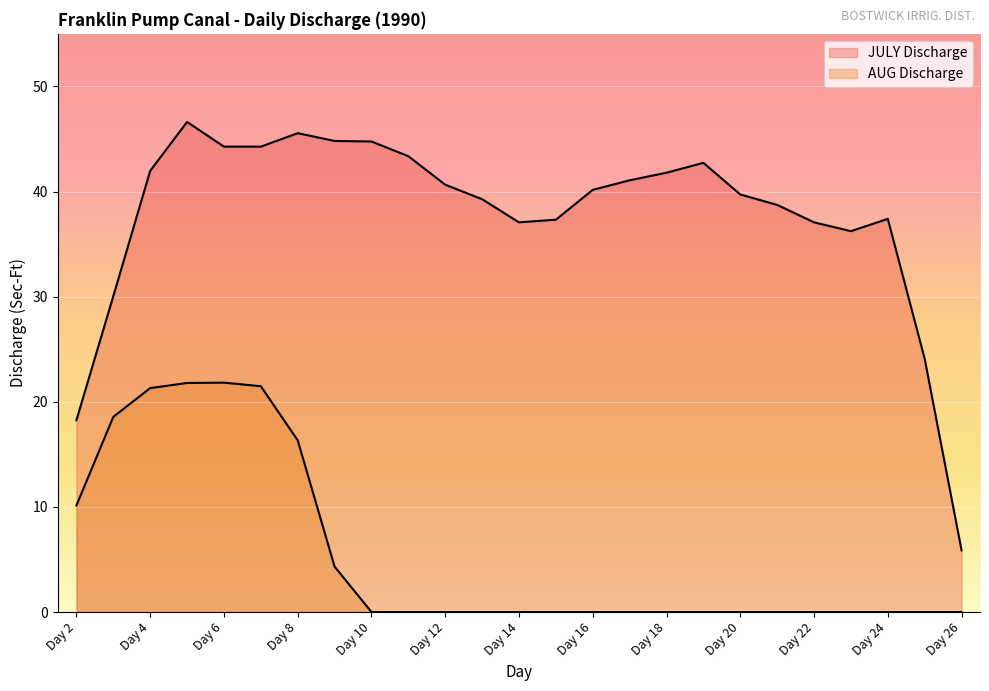

In AUG Discharge, how many points are higher than both neighbors (excluding endpoints)?

1